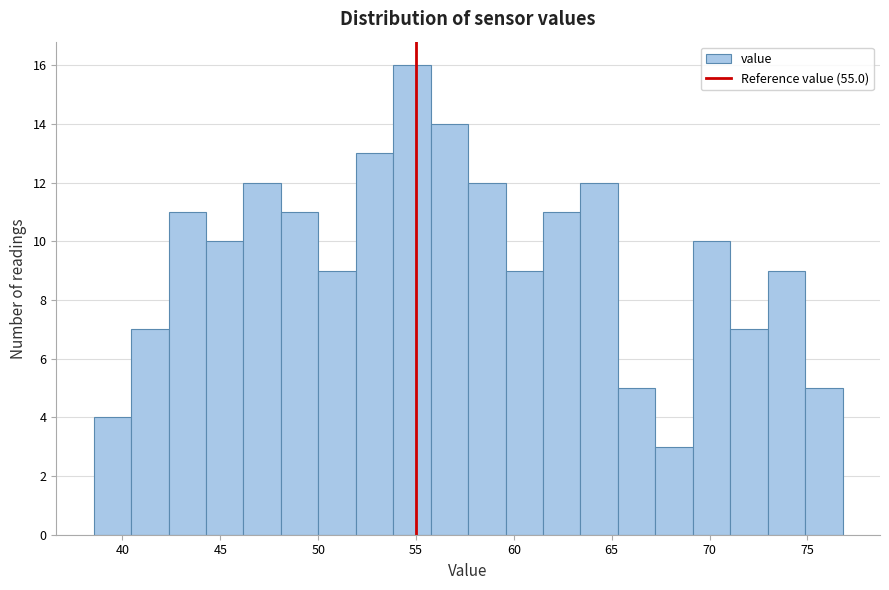

Read against the x-axis, roughly where is the centre of the tallest bar?

55.0